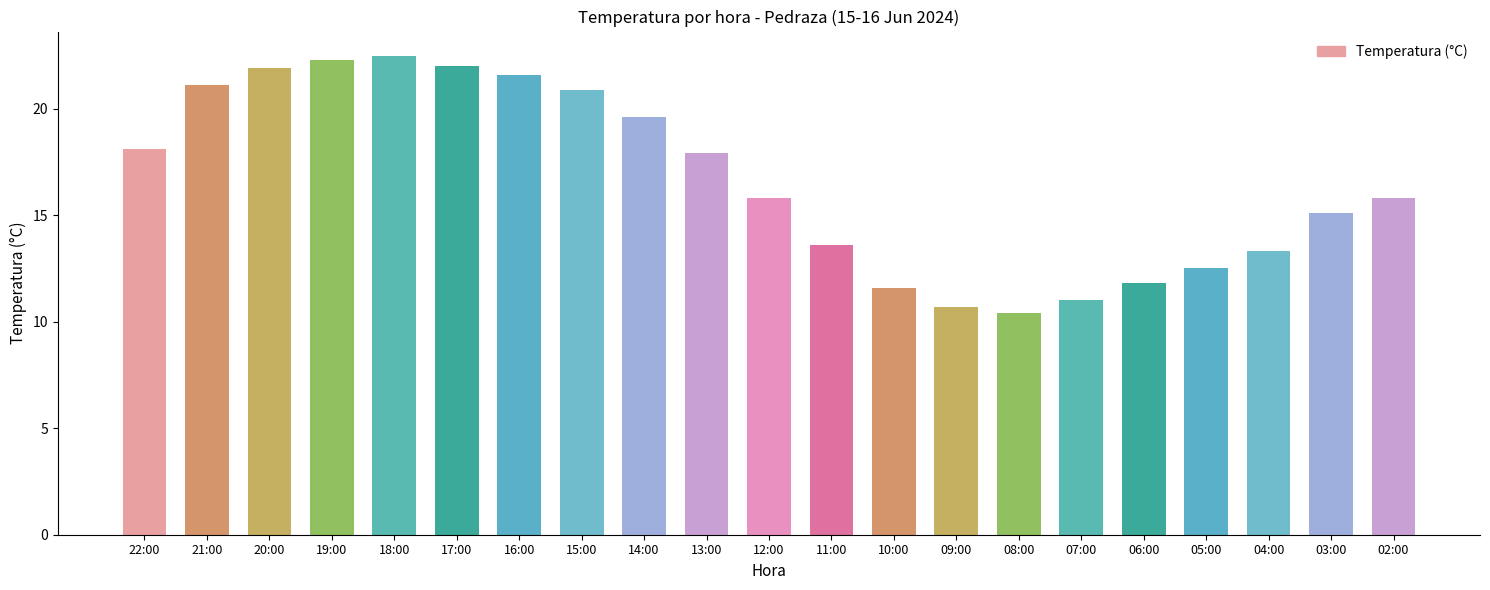

How many series are shown in this chart?

1